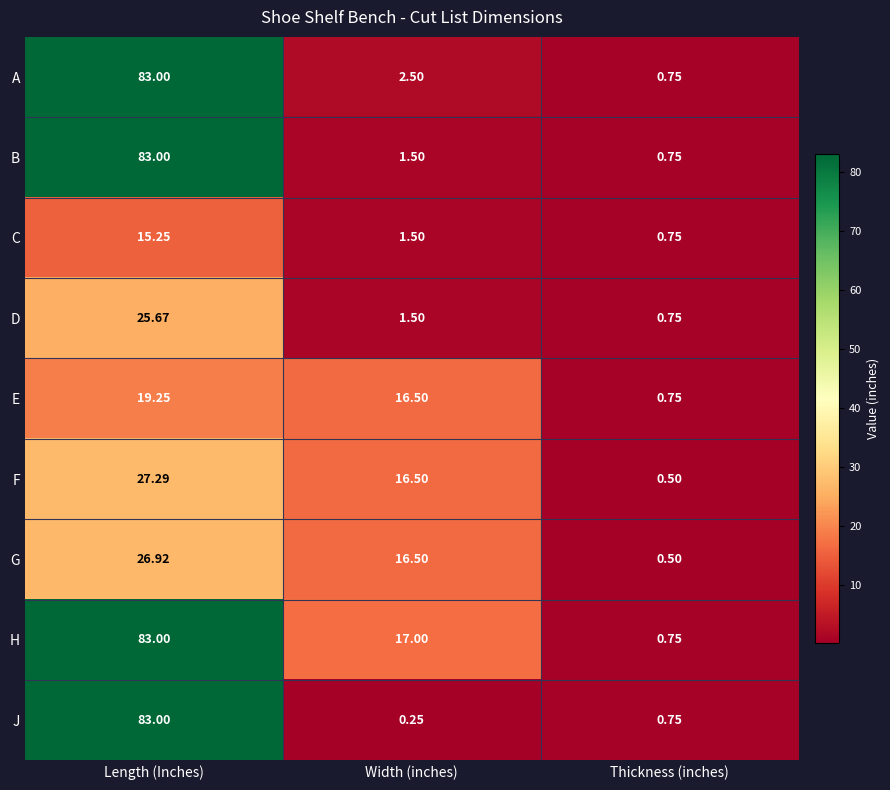

How many values in the C series exceed 1?

2